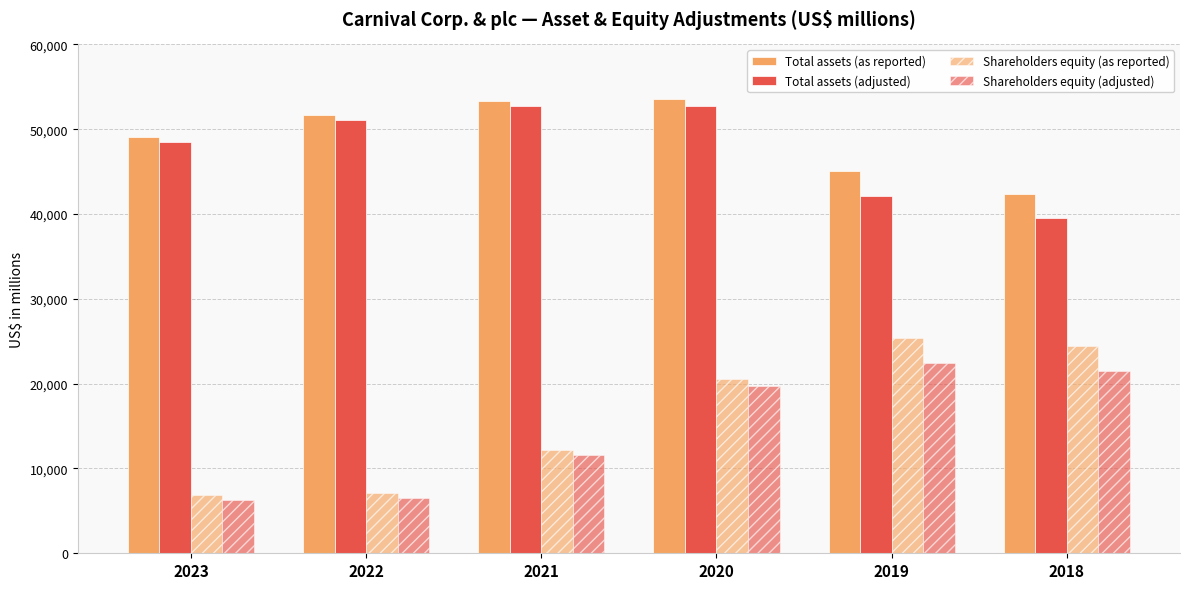

Does the chart contain any negative values?

No